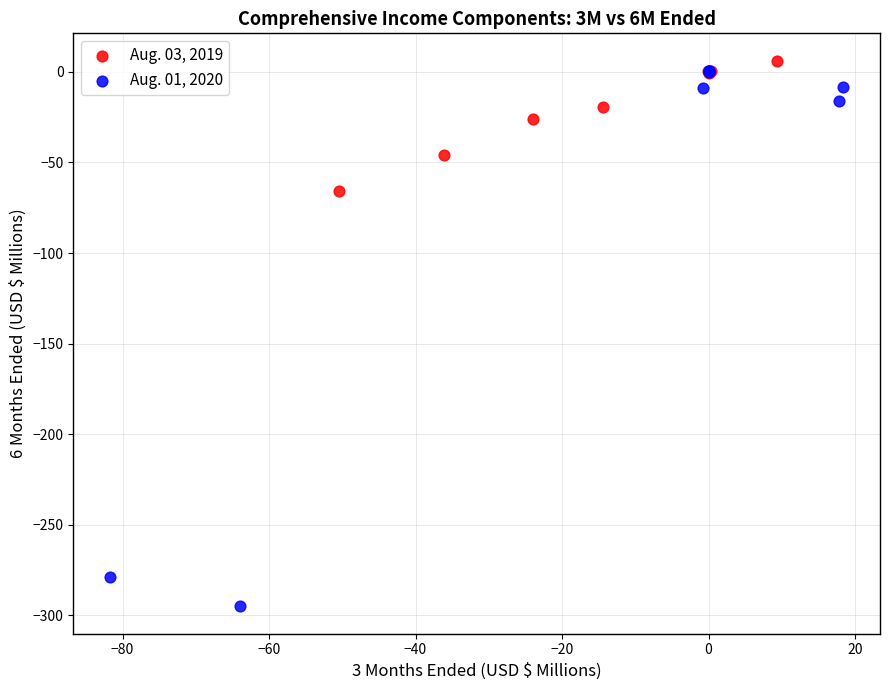

Which series reaches the minimum Y coordinate?

Aug. 01, 2020